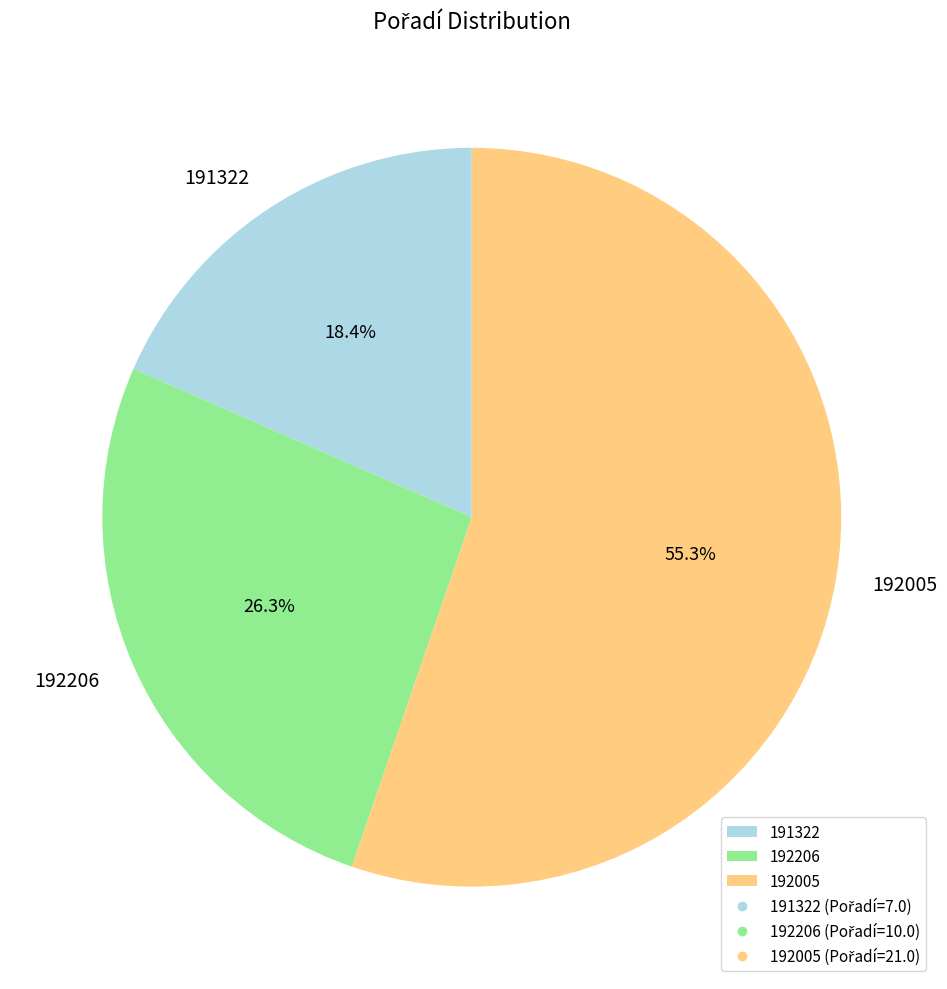

To the nearest percent, what is the difference between the 192005 and 192206 slice percentages?

29%